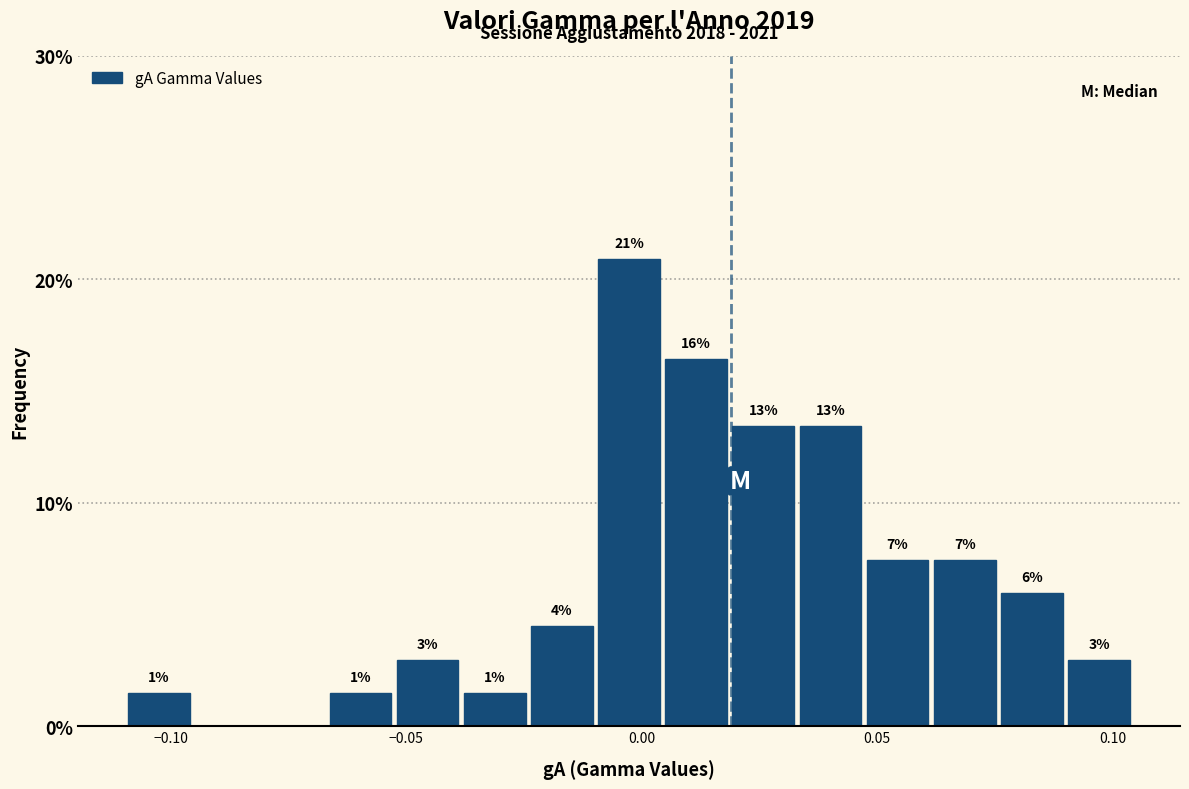

Around what value on the x-axis is the tallest bar? Give the approximate position of its centre, as read against the axis.

-0.005